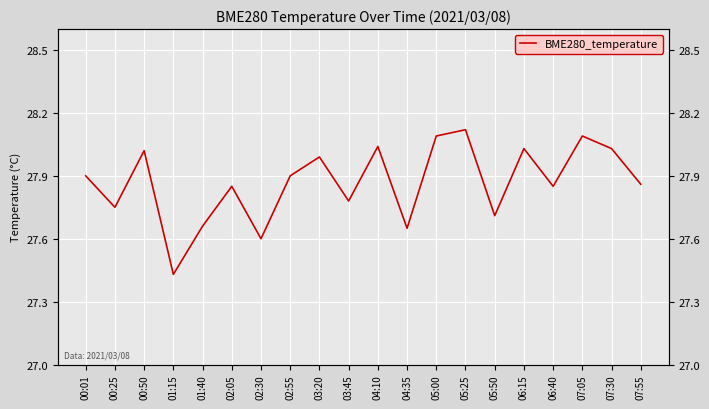

Reading left to right, extract all data points from this chart.

27.9	27.8	28.0	27.4	27.7	27.9	27.6	27.9	28.0	27.8	28.0	27.6	28.1	28.1	27.7	28.0	27.9	28.1	28.0	27.9